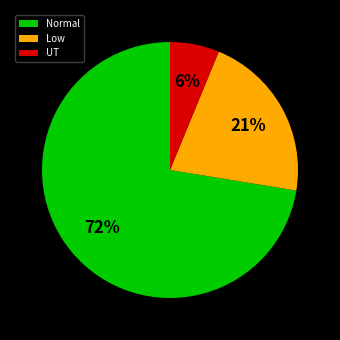

How many segments does this pie chart have?

3